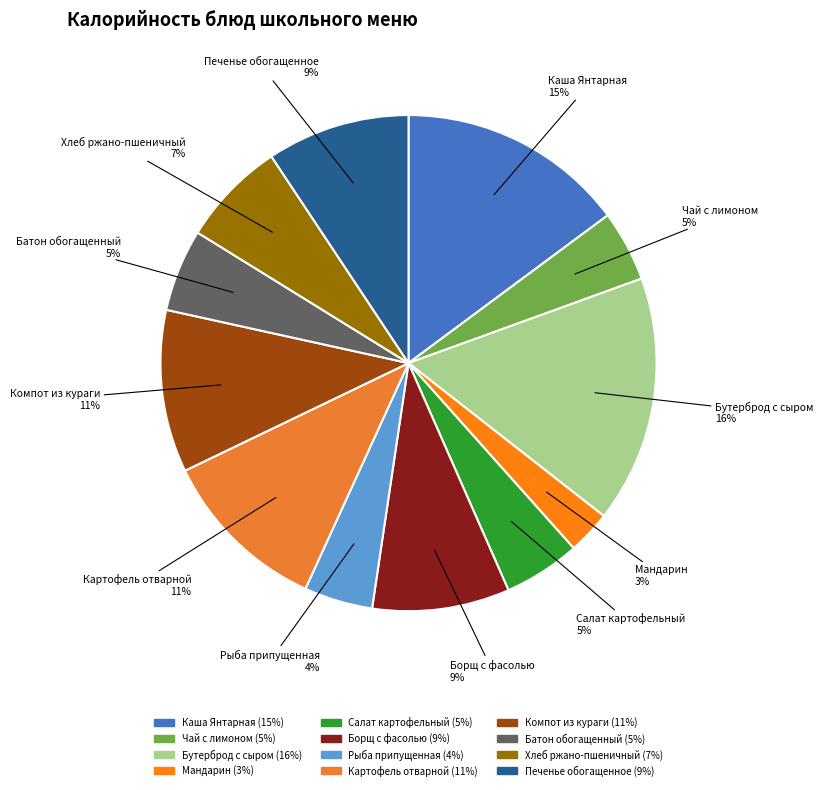

Do Компот из кураги and Рыба припущенная together represent more than half of the pie?

No